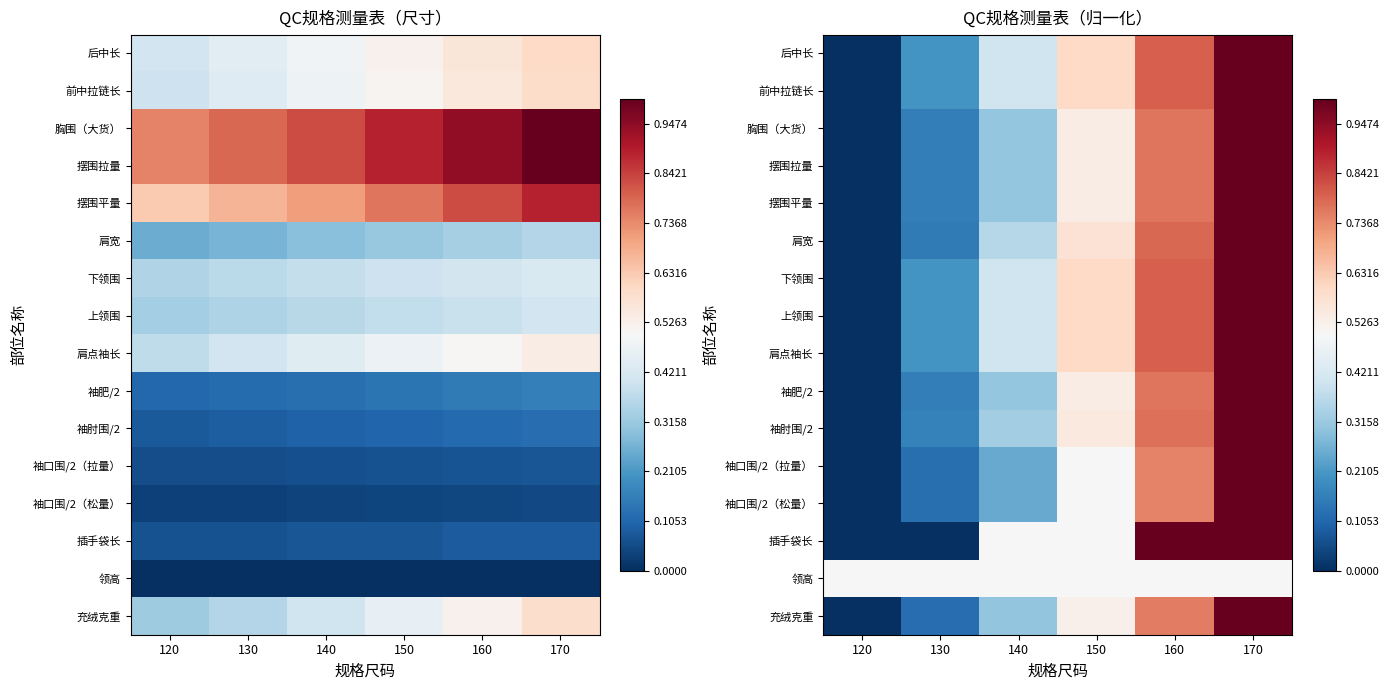

Which category has the lowest value in the 胸围（大货） series?

120